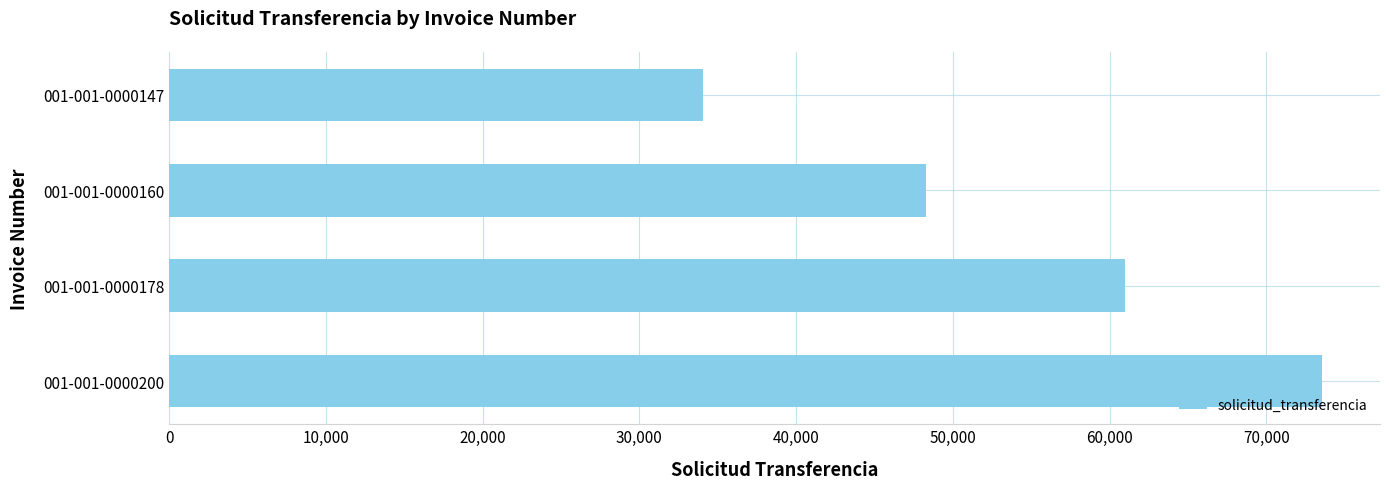

What is the sum of the values at 001-001-0000178 and 001-001-0000160?

109274